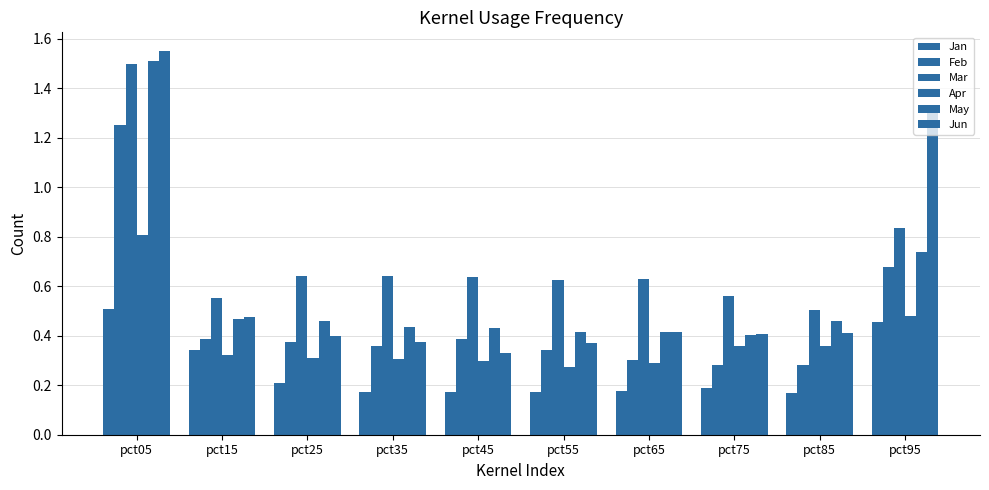

Which series has the widest spread of values?

Jun